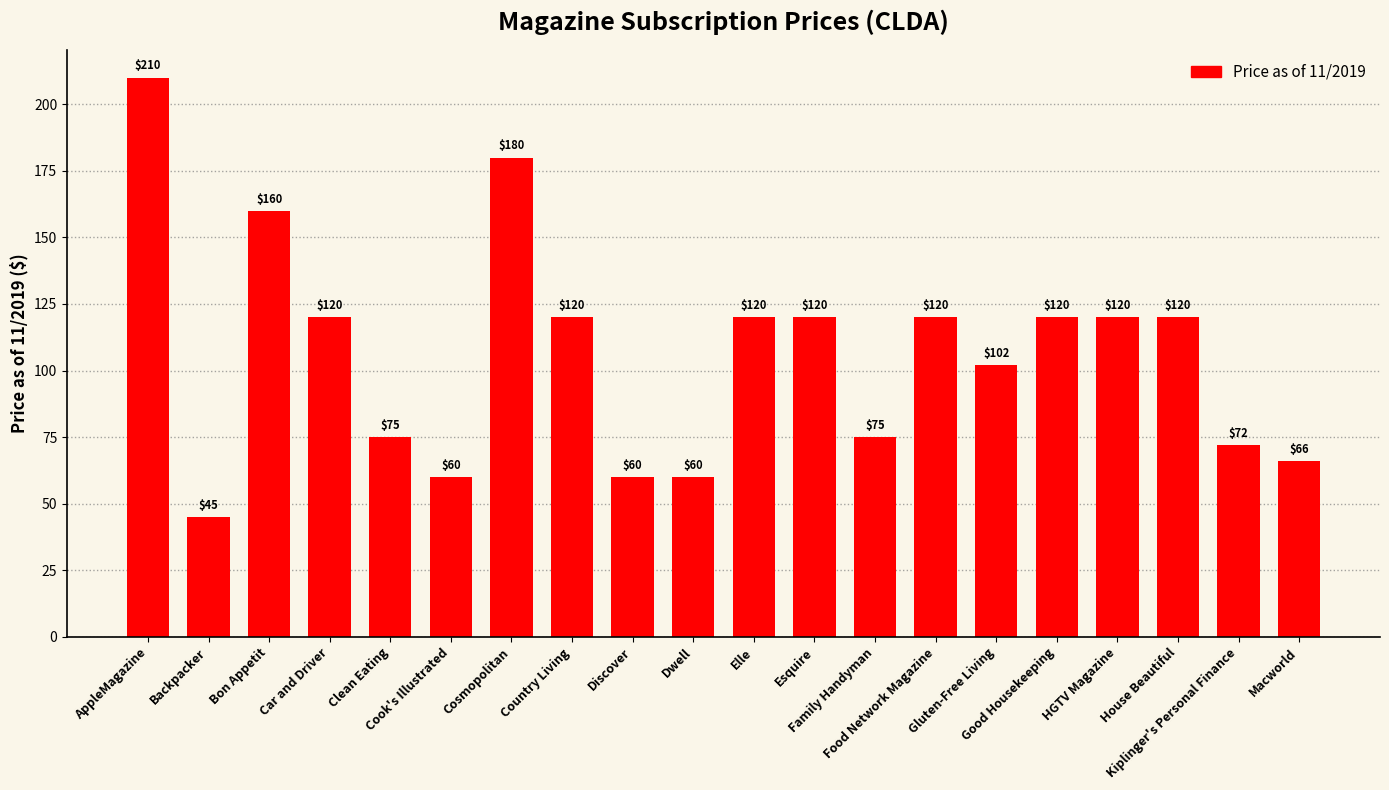

What is the smallest value displayed?

44.9